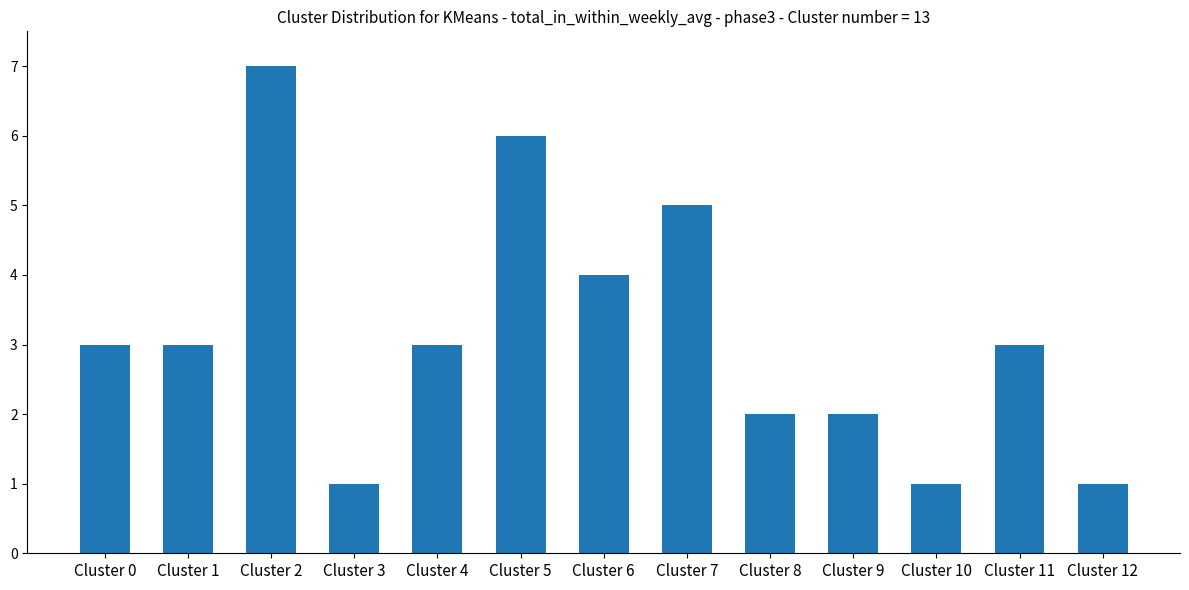

How many distinct data groups are displayed?

1